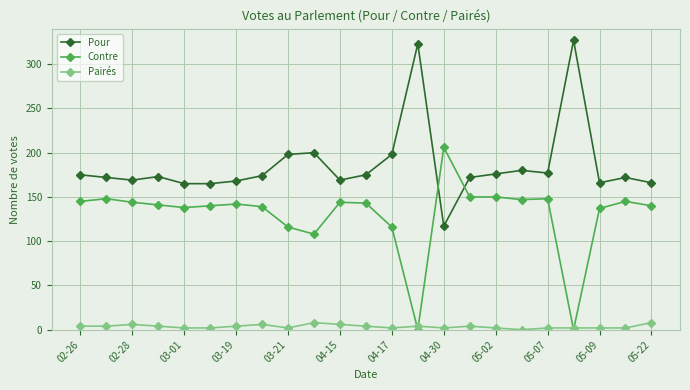

What is the sum of all Contre values?

2987